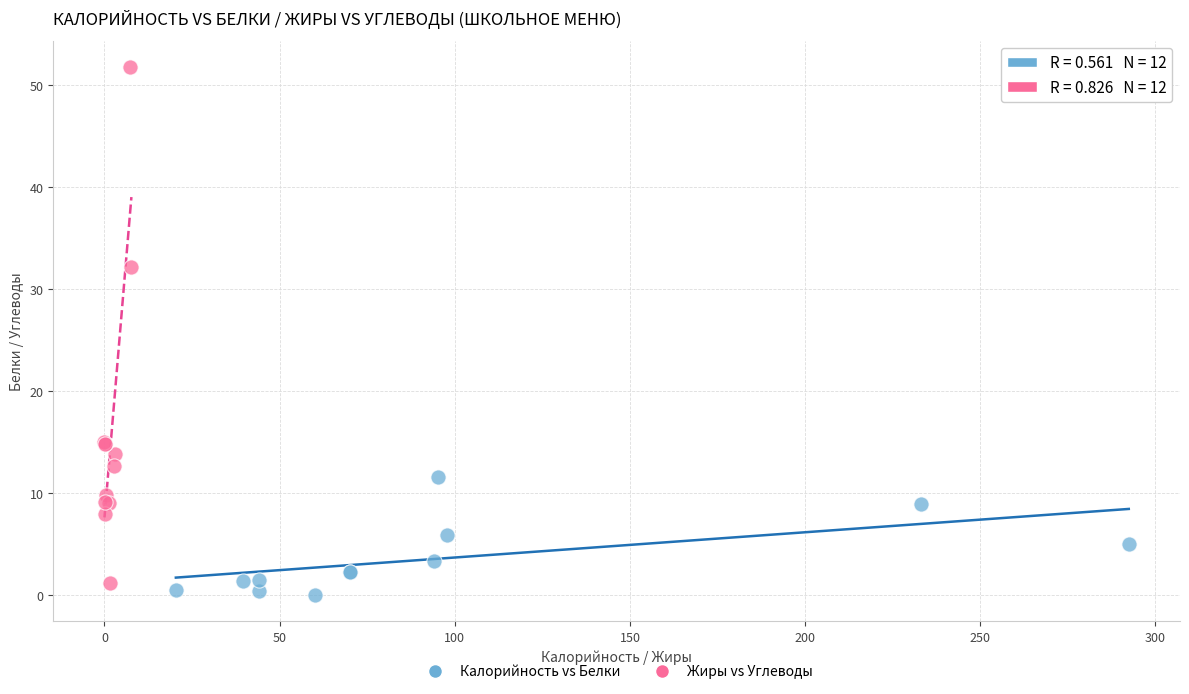

Which series contains the lowest Y value?

Калорийность vs Белки